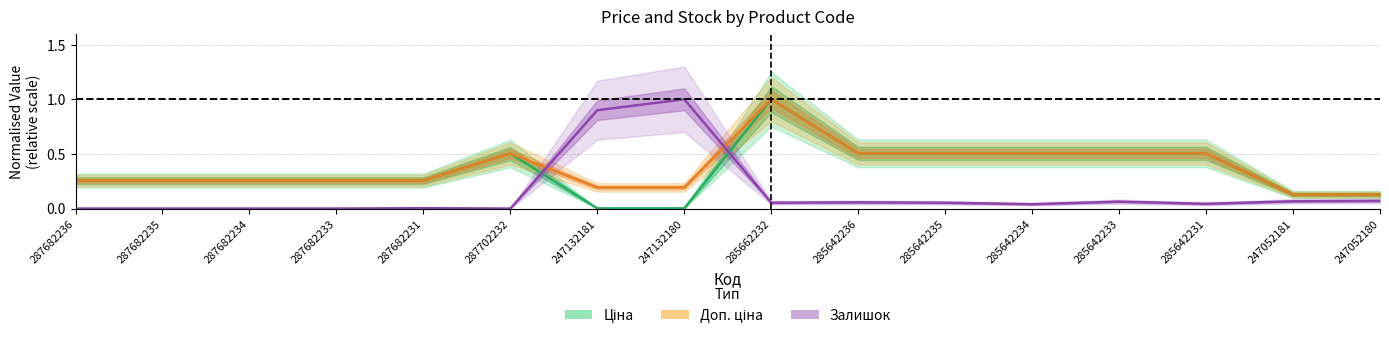

How many values in Залишок are above zero?

11